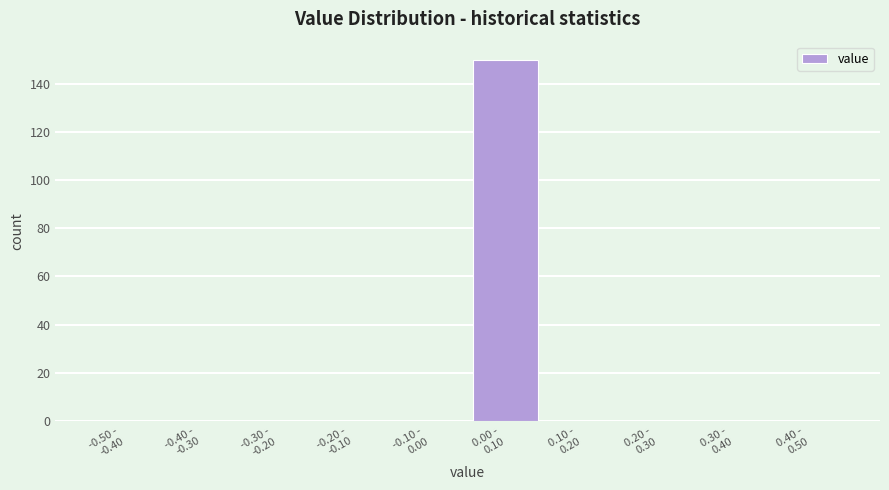

What is the maximum value shown in the chart?

150